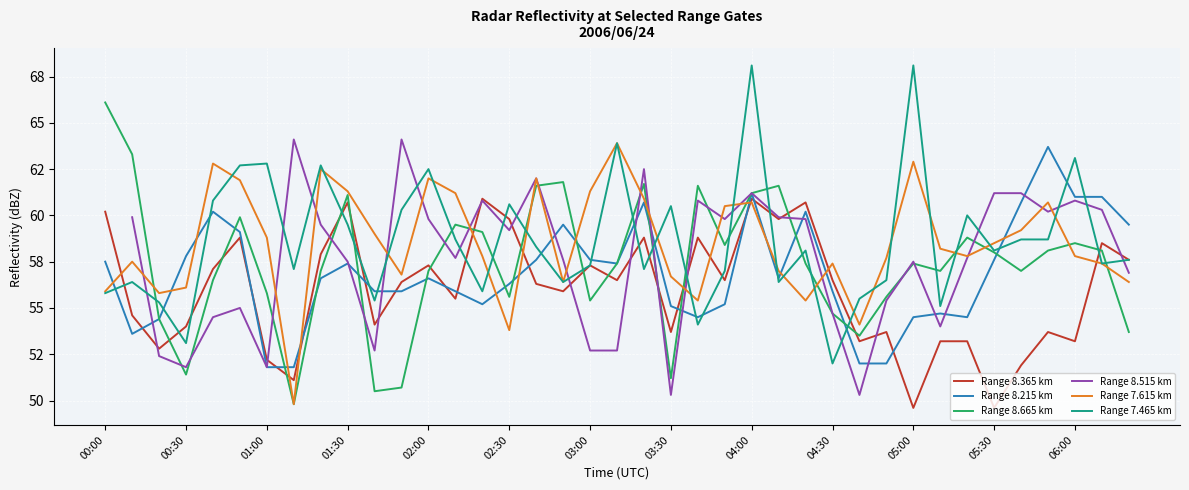

At how many categories does at least one series exceed 51?

39